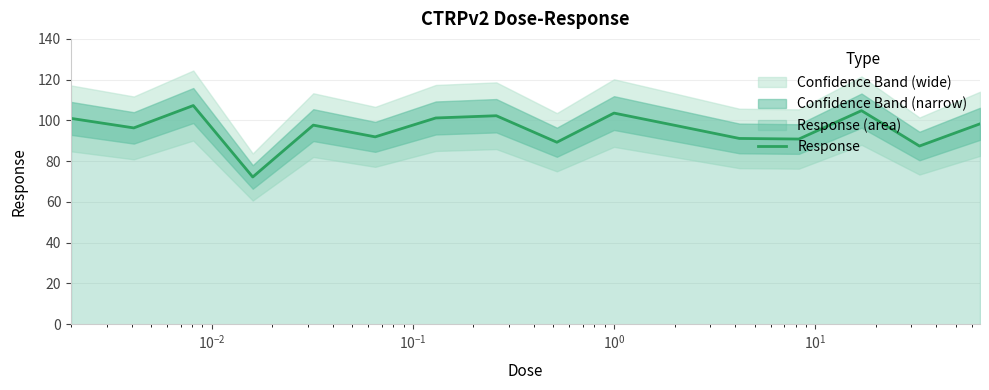

What is the maximum value for Response?

107.3